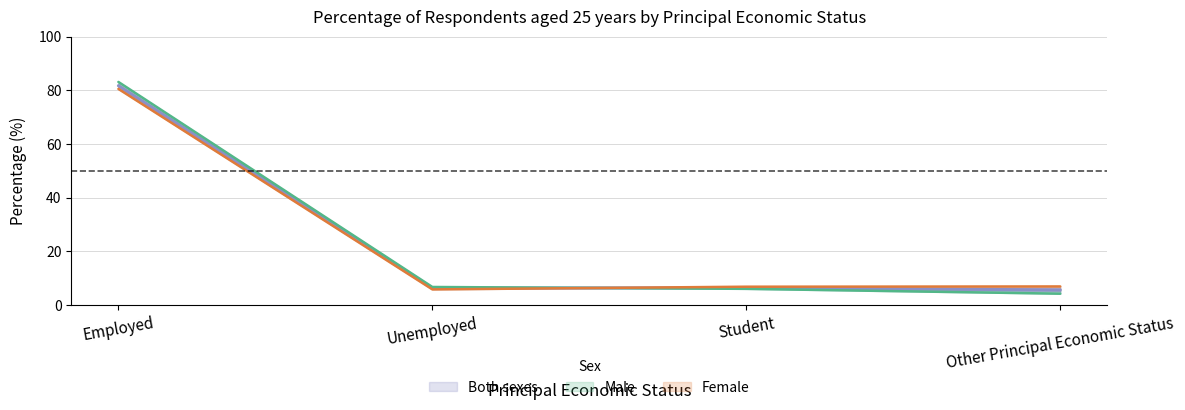

Which category has the lowest value across all series?

Other Principal Economic Status